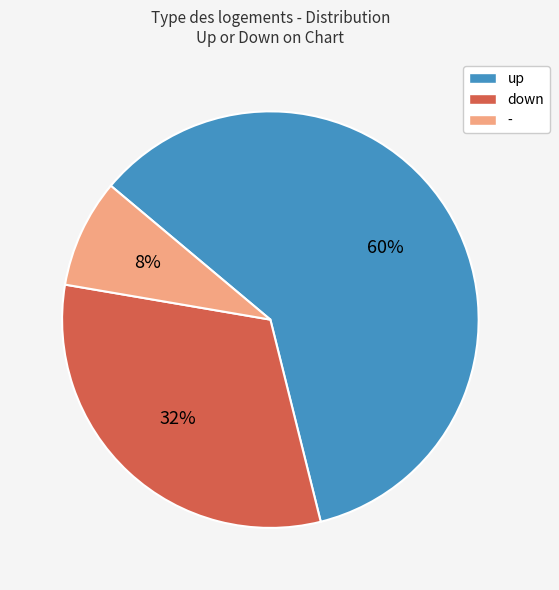

Combined, do up and down account for over 50%?

Yes